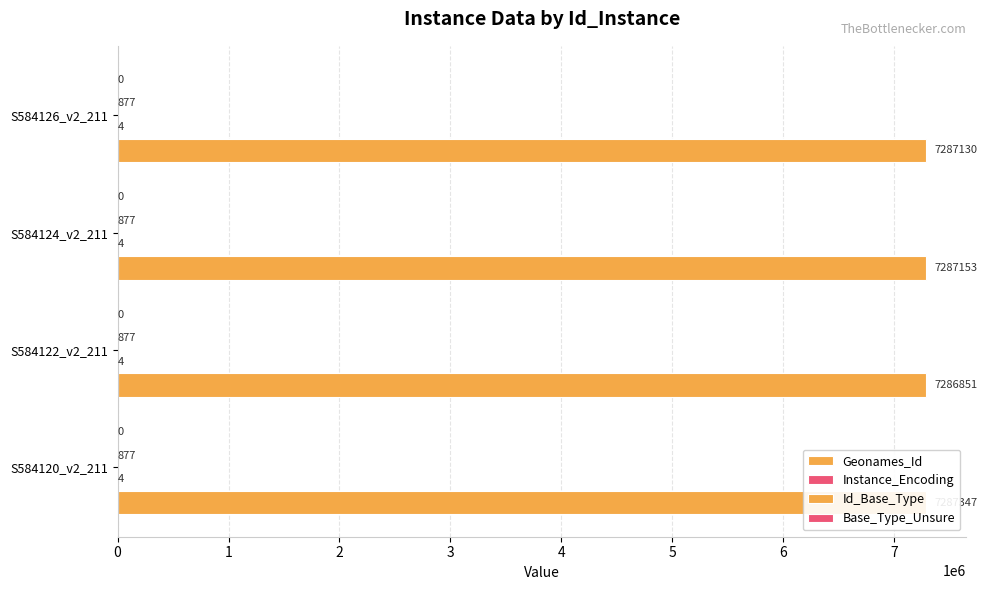

Are the bars grouped side by side (vs. stacked)?

Yes